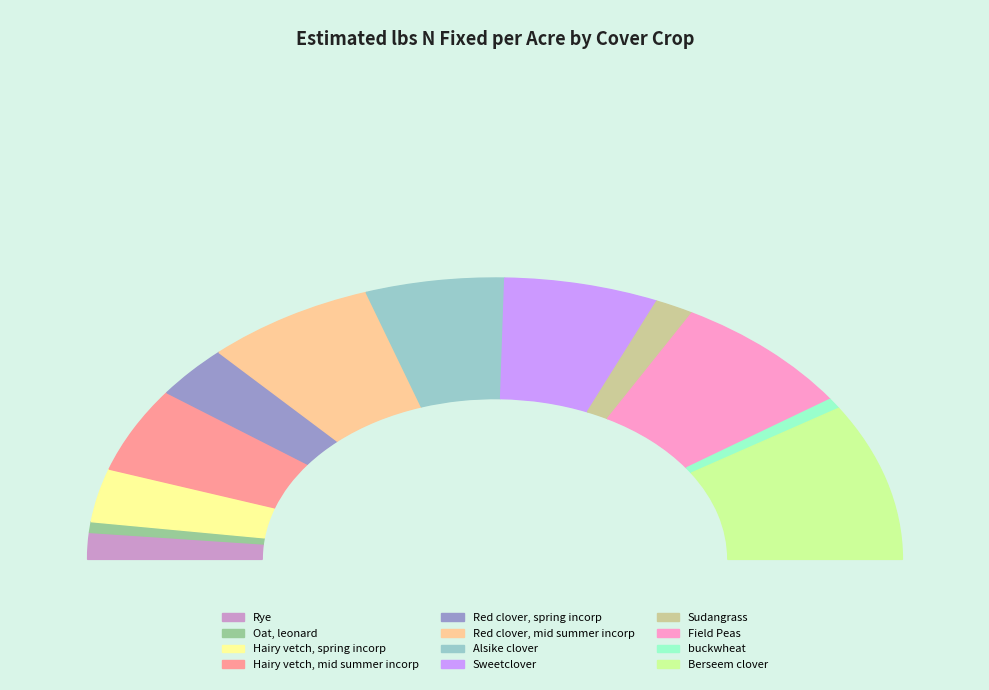

How many slices are in this pie chart?

12